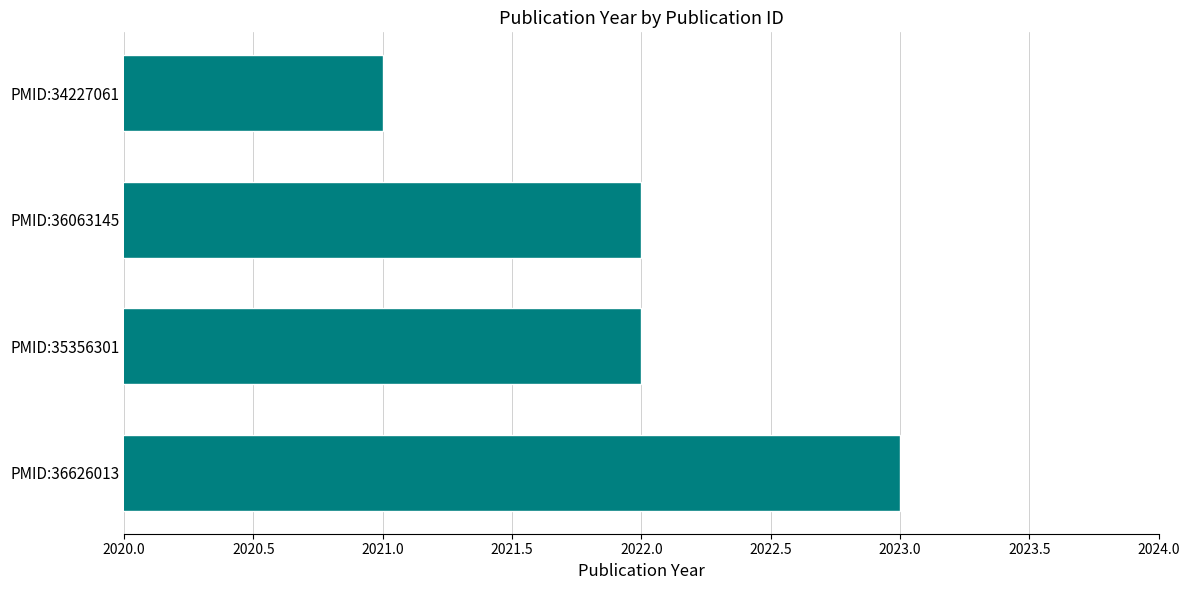

Approximately how many times larger is the value at PMID:36063145 compared to PMID:36626013?

1.0